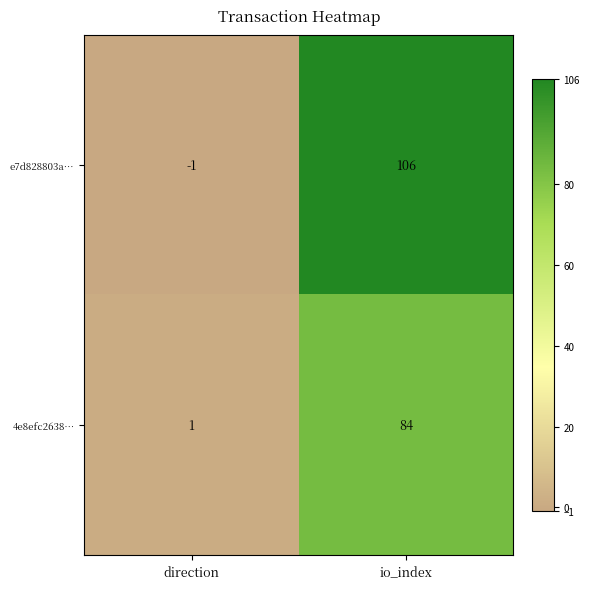

Which series changed the most between direction and io_index?

e7d828803a…